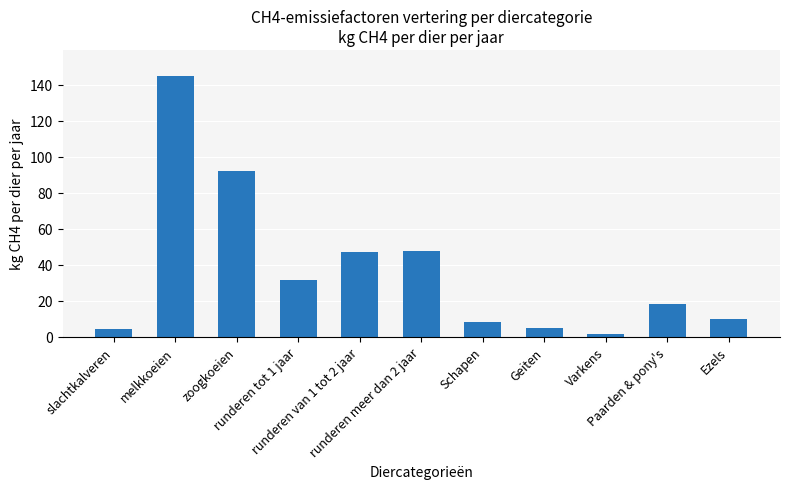

What is the average value?

37.2